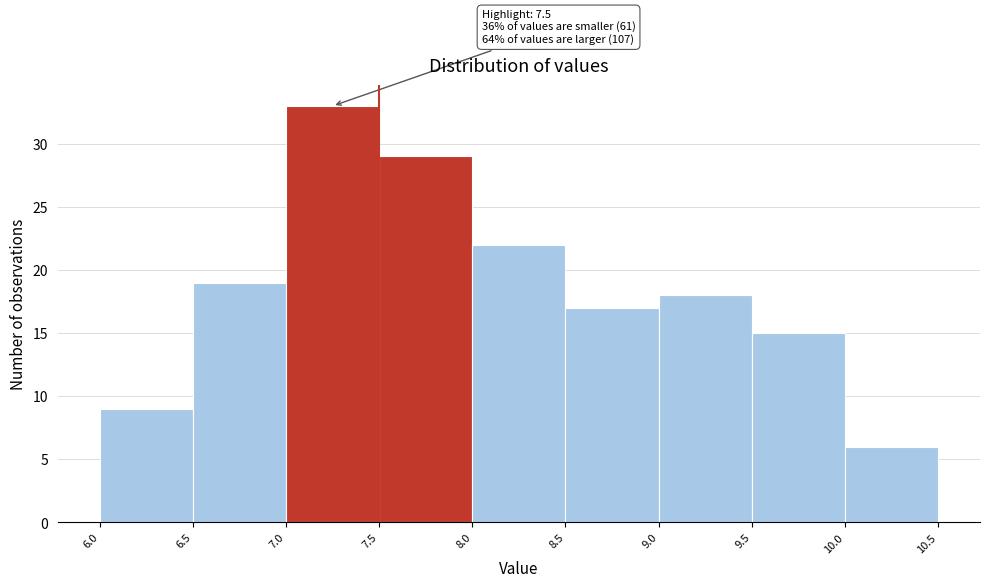

Which range on the x-axis has the tallest bar?

7.0 to 7.5